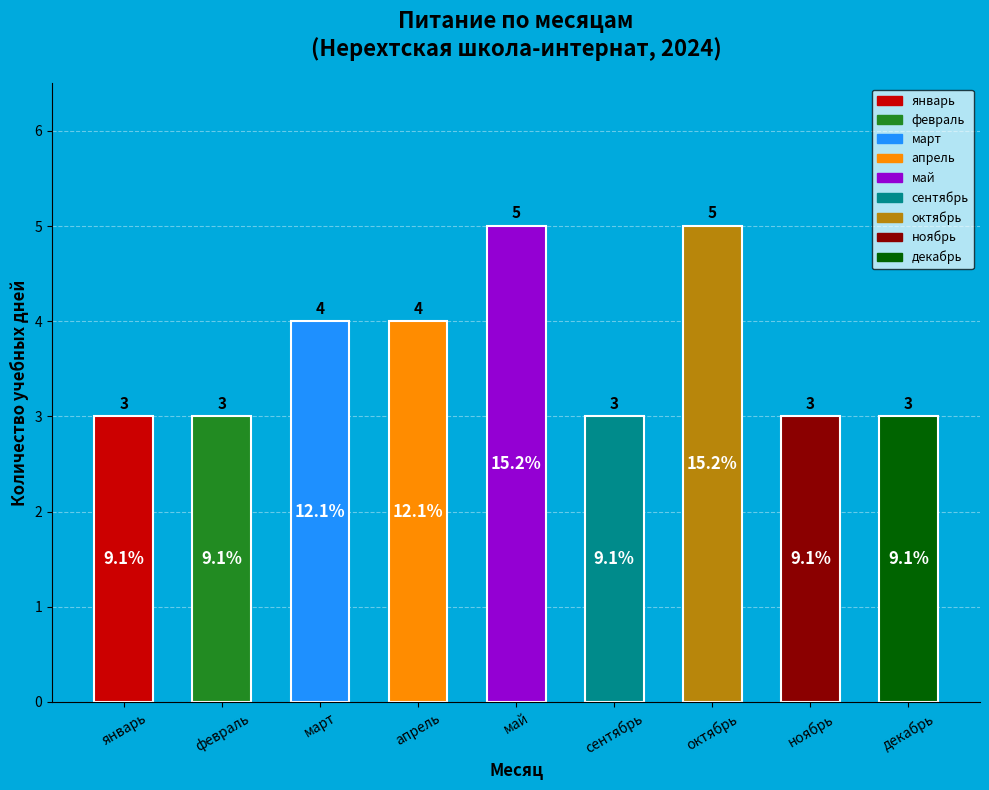

What is the change in value from май to декабрь?

-2